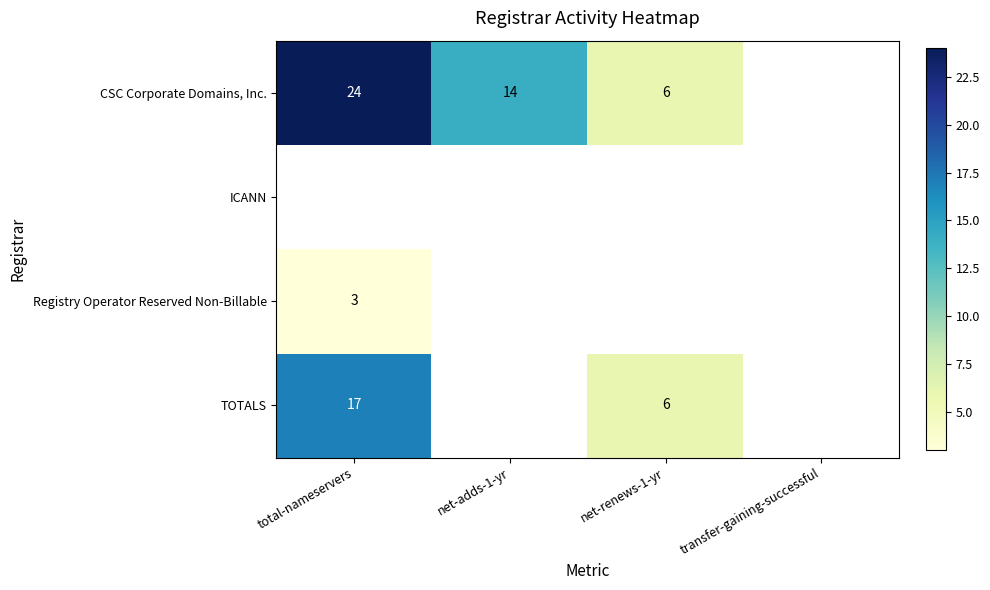

Which category has the lowest value across all series?

total-nameservers